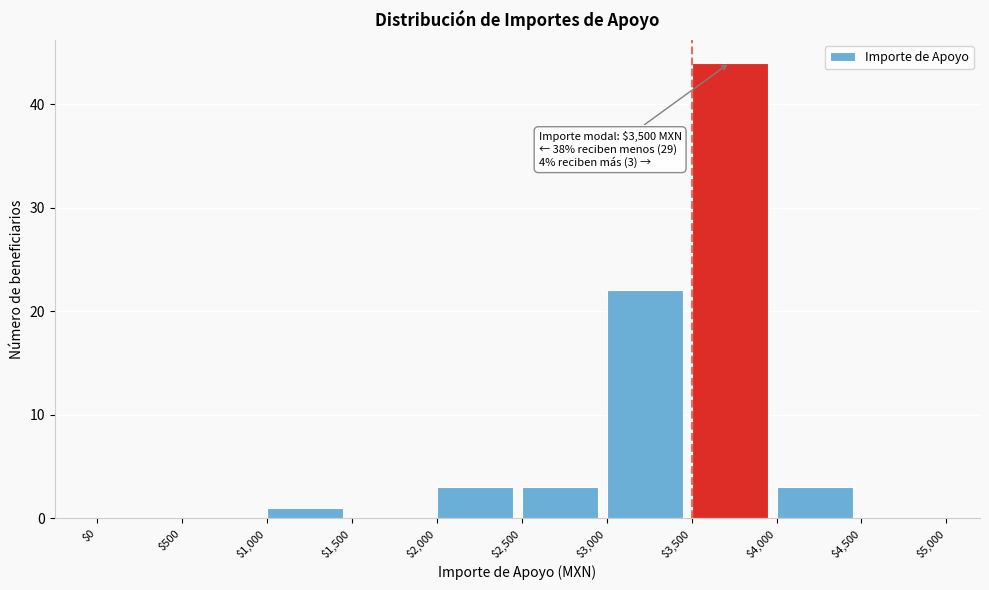

Which range on the x-axis has the tallest bar?

$3,500 to $4,000